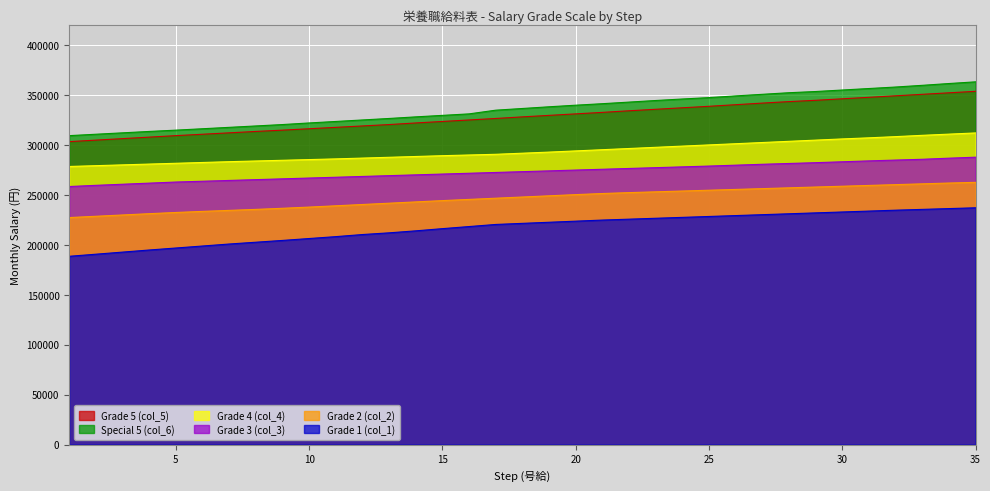

At which label does Grade 1 (col_1) first exceed 221600?

19